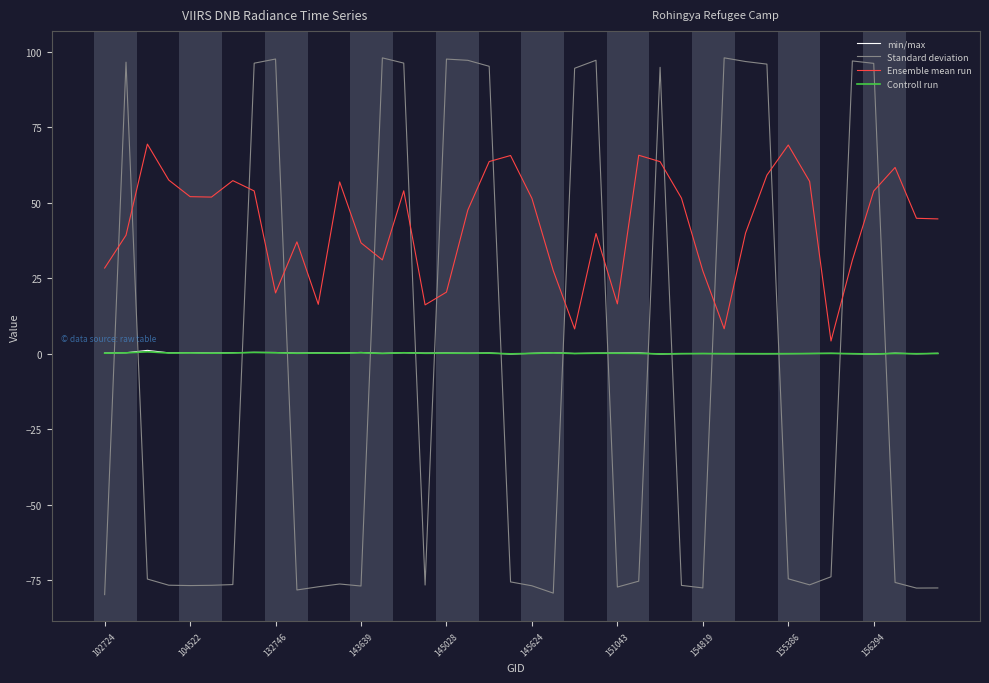

Which series has the widest spread of values?

Standard deviation